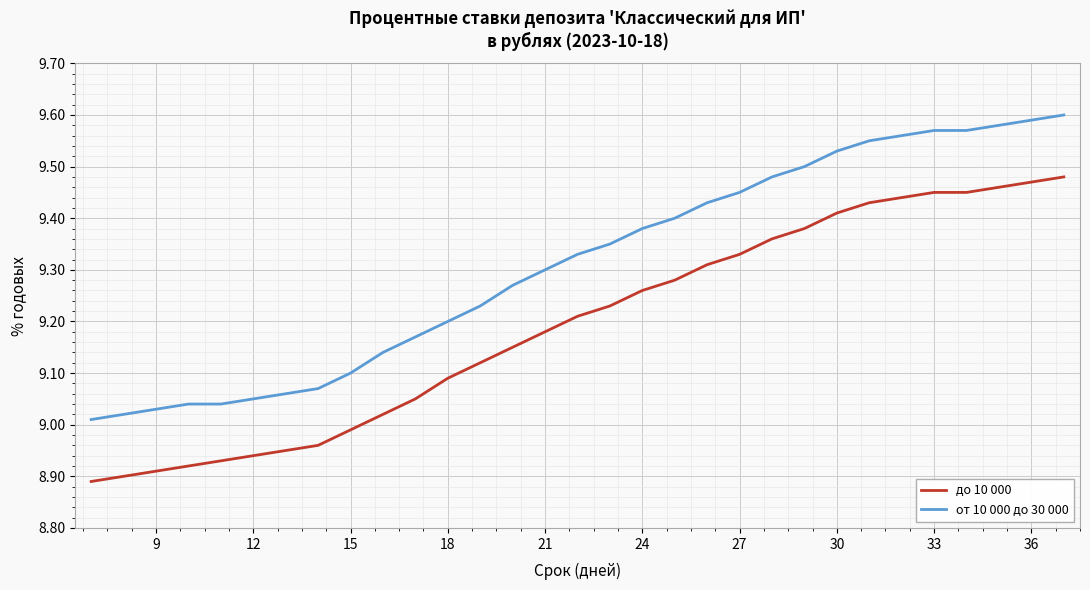

Rank the series by their average value, from highest to lowest.

от 10 000 до 30 000, до 10 000